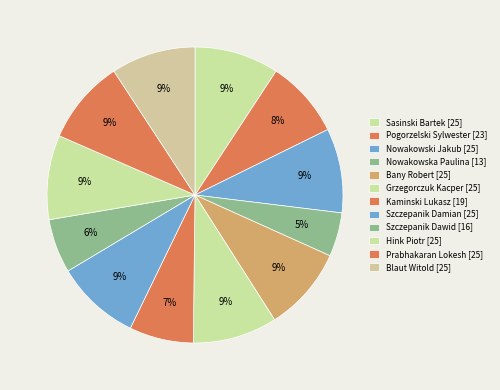

To the nearest percent, what is the average slice percentage?

8%